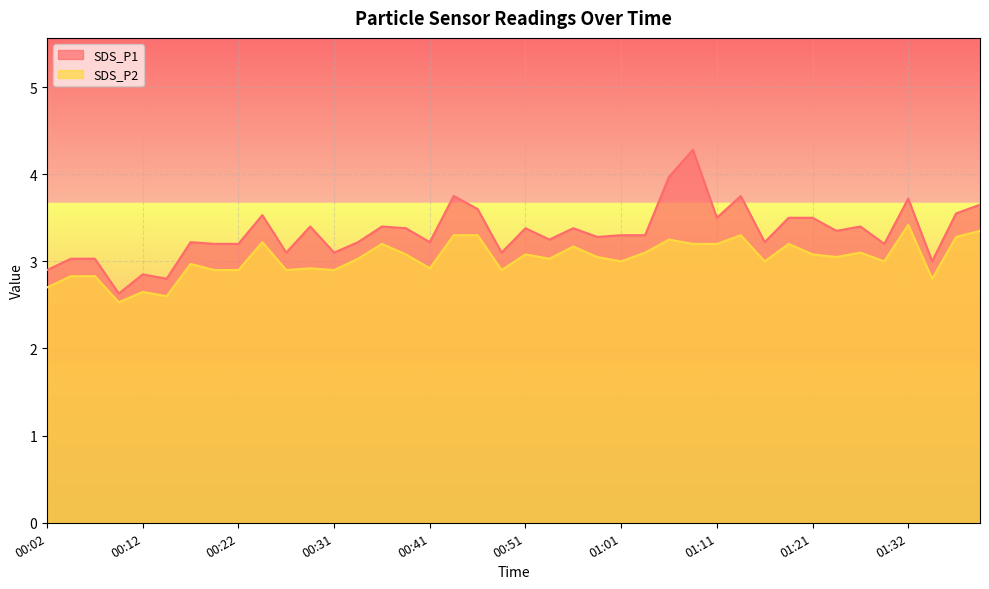

Reading left to right, list all the values displayed in this chart.

SDS_P1: 2.9	3.0	3.0	2.6	2.9	2.8	3.2	3.2	3.2	3.5	3.1	3.4	3.1	3.2	3.4	3.4	3.2	3.8	3.6	3.1	3.4	3.2	3.4	3.3	3.3	3.3	4.0	4.3	3.5	3.8	3.2	3.5	3.5	3.4	3.4	3.2	3.7	3.0	3.5	3.6
SDS_P2: 2.7	2.8	2.8	2.5	2.6	2.6	3.0	2.9	2.9	3.2	2.9	2.9	2.9	3.0	3.2	3.1	2.9	3.3	3.3	2.9	3.1	3.0	3.2	3.0	3.0	3.1	3.2	3.2	3.2	3.3	3.0	3.2	3.1	3.0	3.1	3.0	3.4	2.8	3.3	3.4